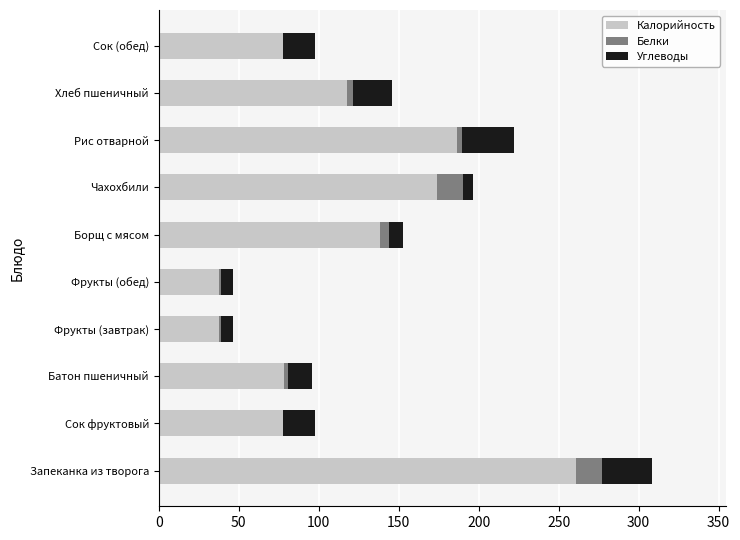

At which category is the sum across all series the highest?

Запеканка из творога